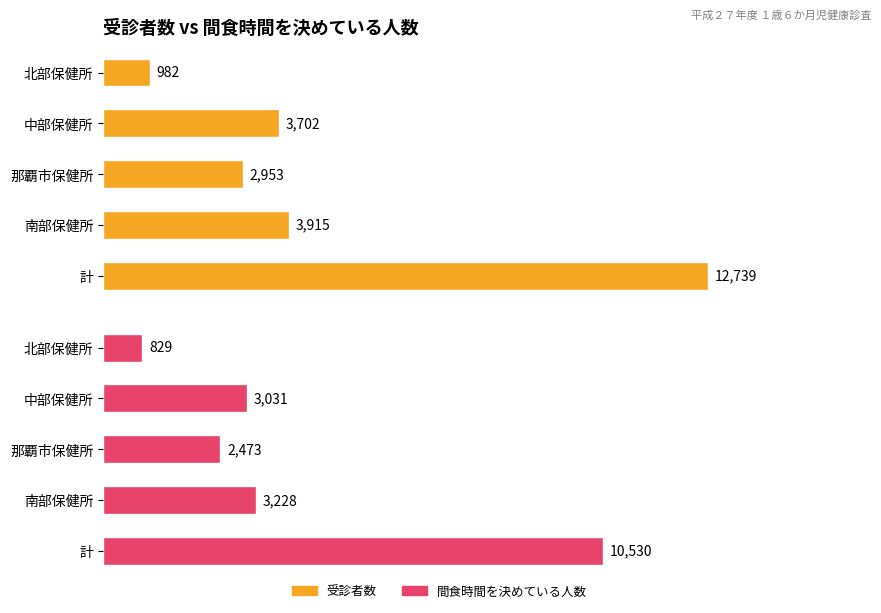

Where is 受診者数 nearest to the value 6860?

南部保健所